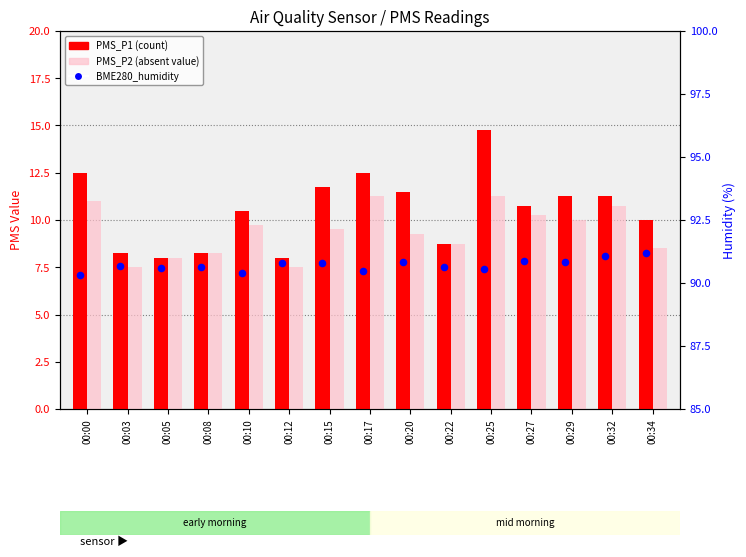

Which series contains the lowest Y value?

PMS_P2